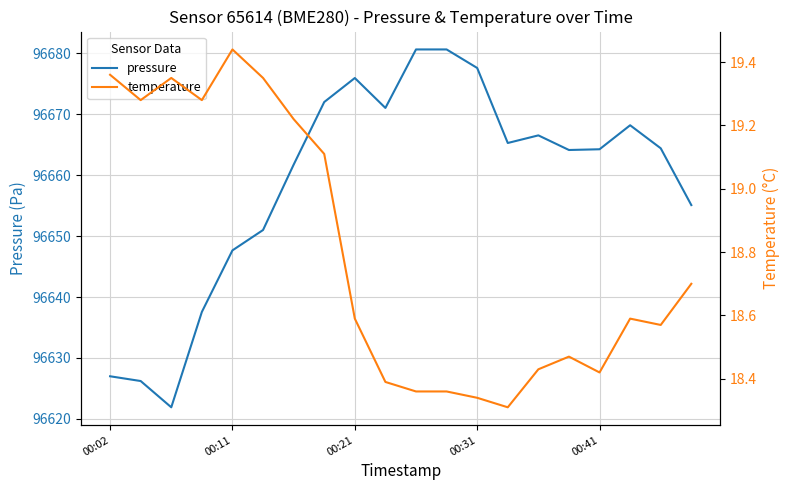

Is this an area chart (filled region under the line)?

No